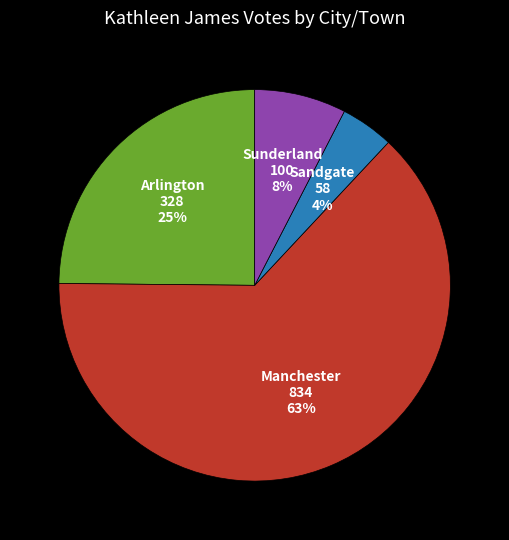

Combined, do Sandgate and Manchester account for over 50%?

Yes